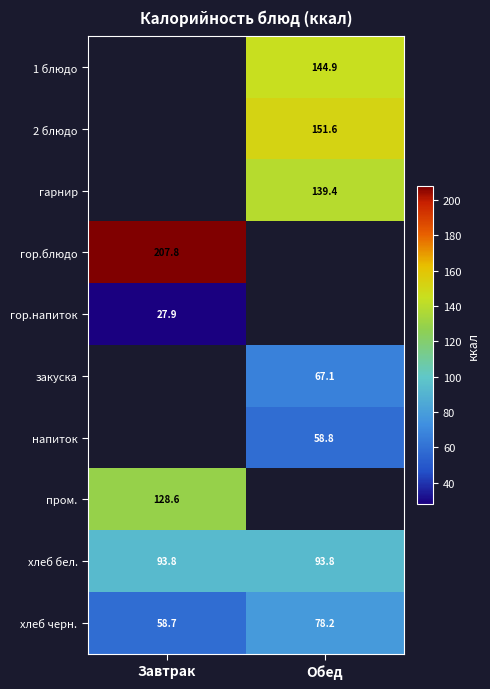

Is it true that хлеб бел. equals 93.8 at Завтрак?

True